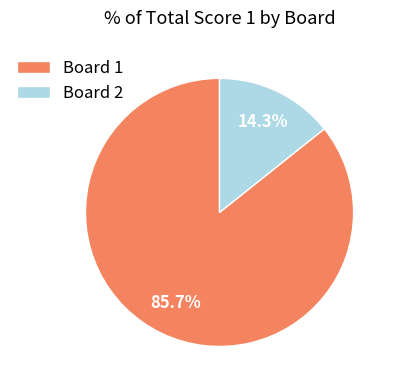

How many segments does this pie chart have?

2